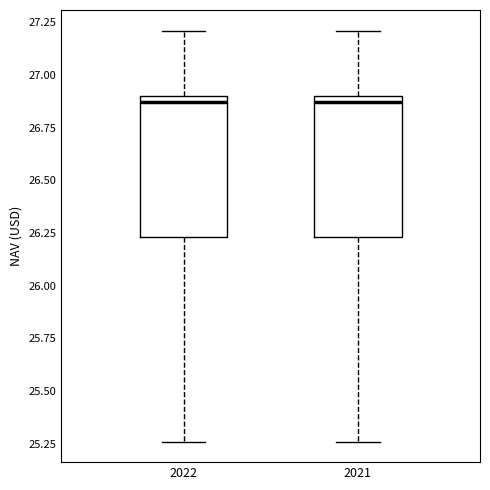

Reading left to right, transcribe this box plot: for each box, give where its median line is, the range the box spans, and where its two whiskers end, as read against the y-axis. The values are not printed on the chart, so give them approximately, as read against the axis.

2022: median 26.85, box 26.25 to 26.90, whiskers 25.25 to 27.20
2021: median 26.85, box 26.25 to 26.90, whiskers 25.25 to 27.20